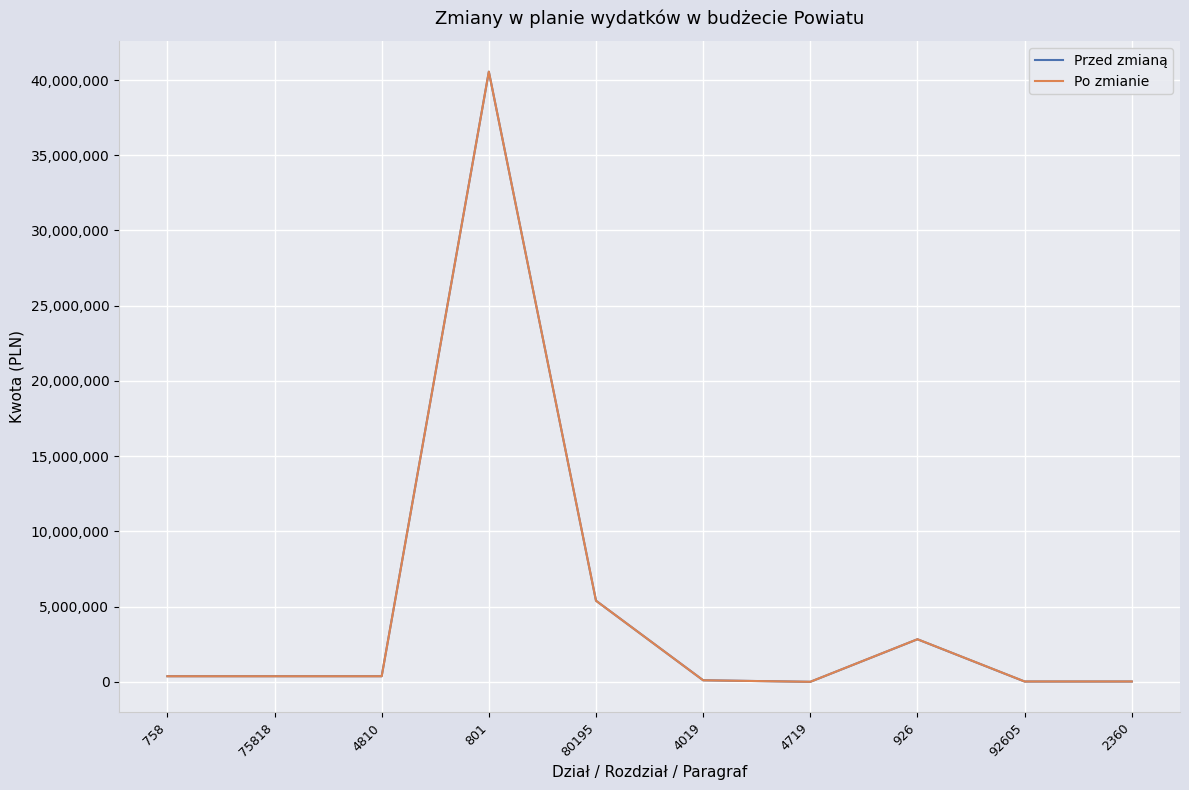

Which series has the widest spread of values?

Przed zmianą